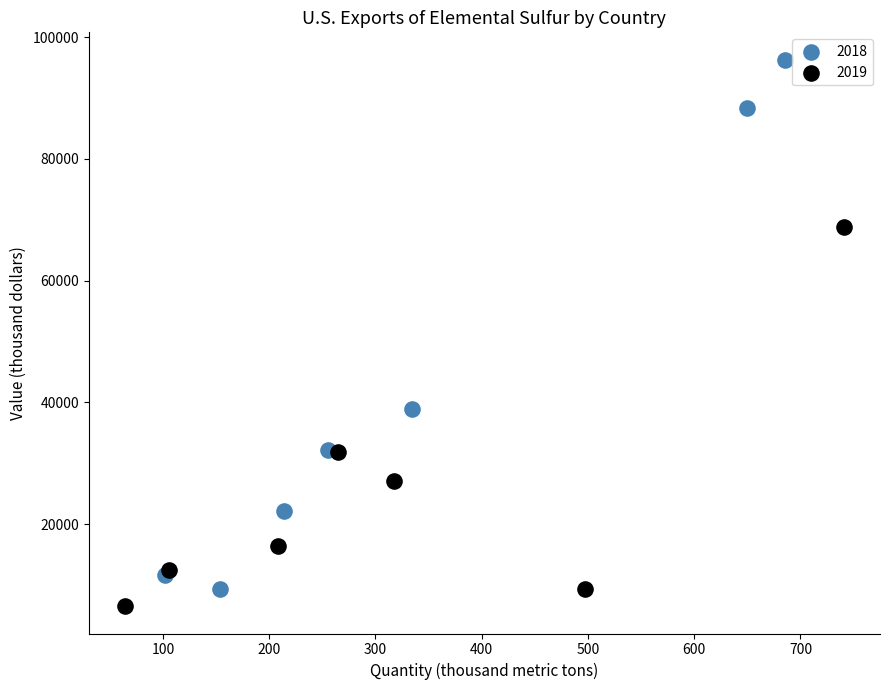

Which series has the largest Y range (max minus min)?

2018